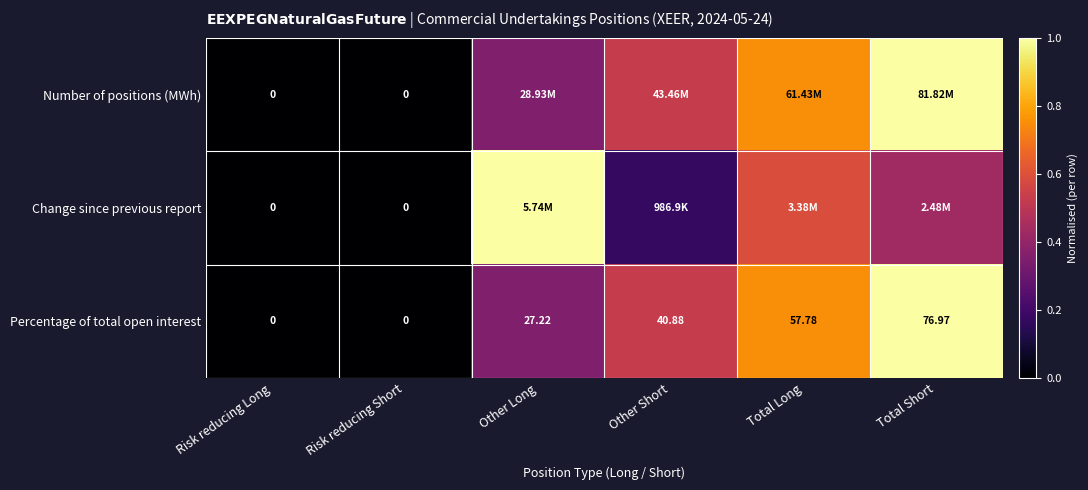

Which category has the highest value in the Percentage of total open interest series?

Total Short